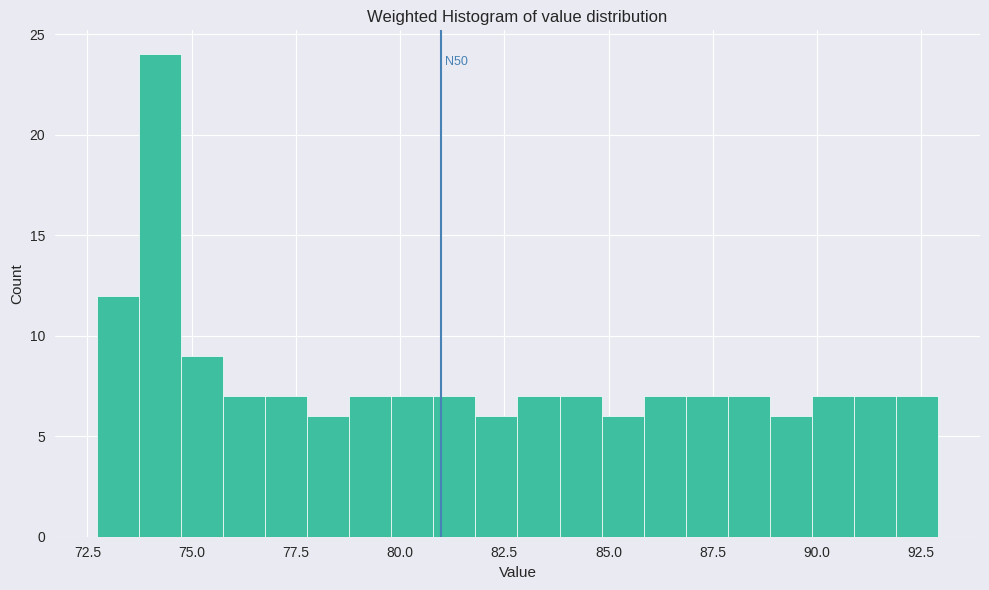

Around what value on the x-axis is the tallest bar? Give the approximate position of its centre, as read against the axis.

74.0